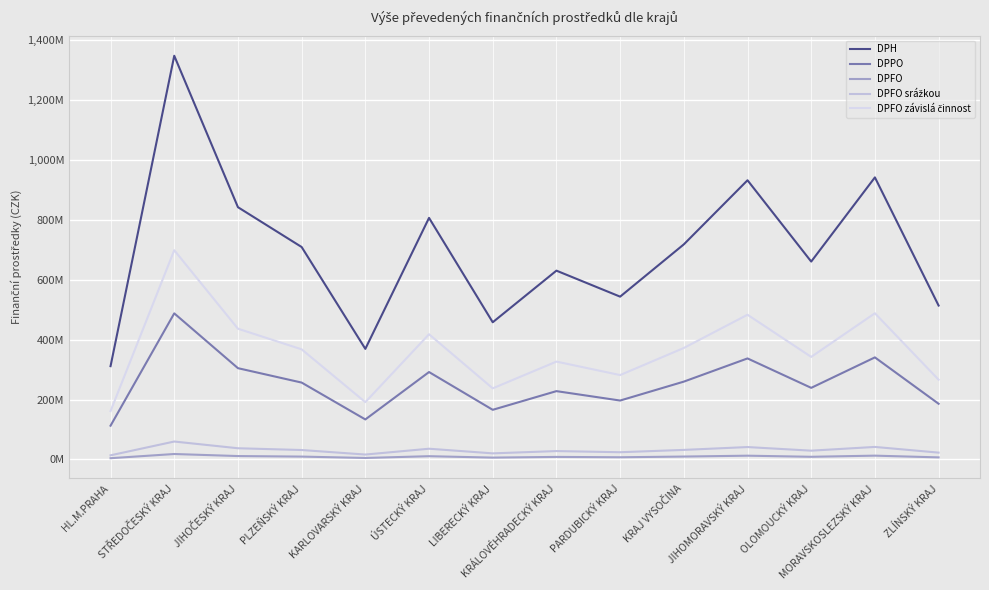

At which label does DPFO first exceed 9586079?

STŘEDOČESKÝ KRAJ